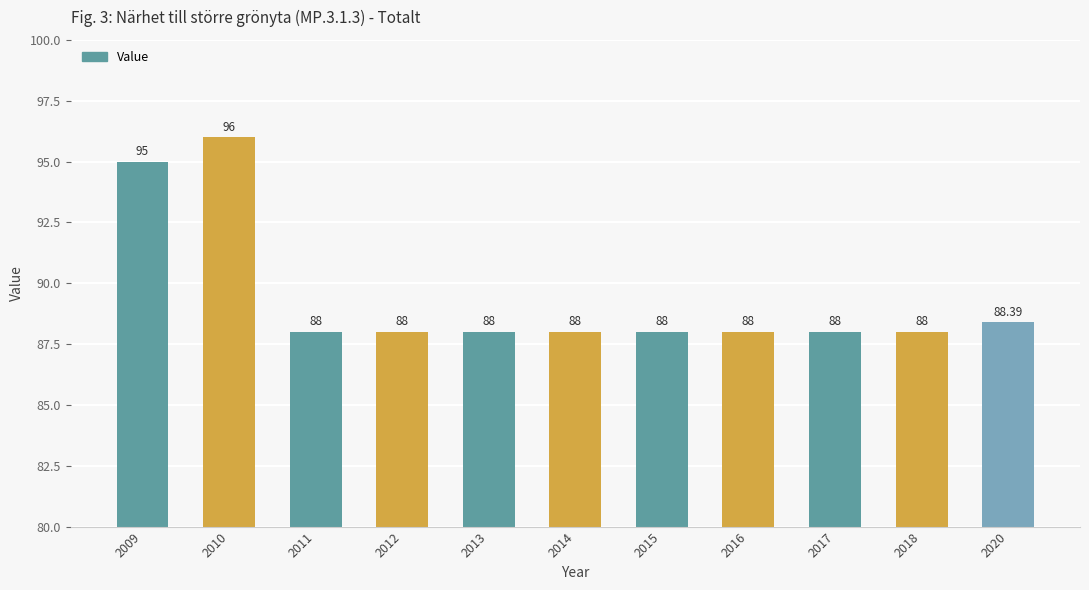

Reading right to left, extract all data points from this chart.

88.4	88.0	88.0	88.0	88.0	88.0	88.0	88.0	88.0	96.0	95.0